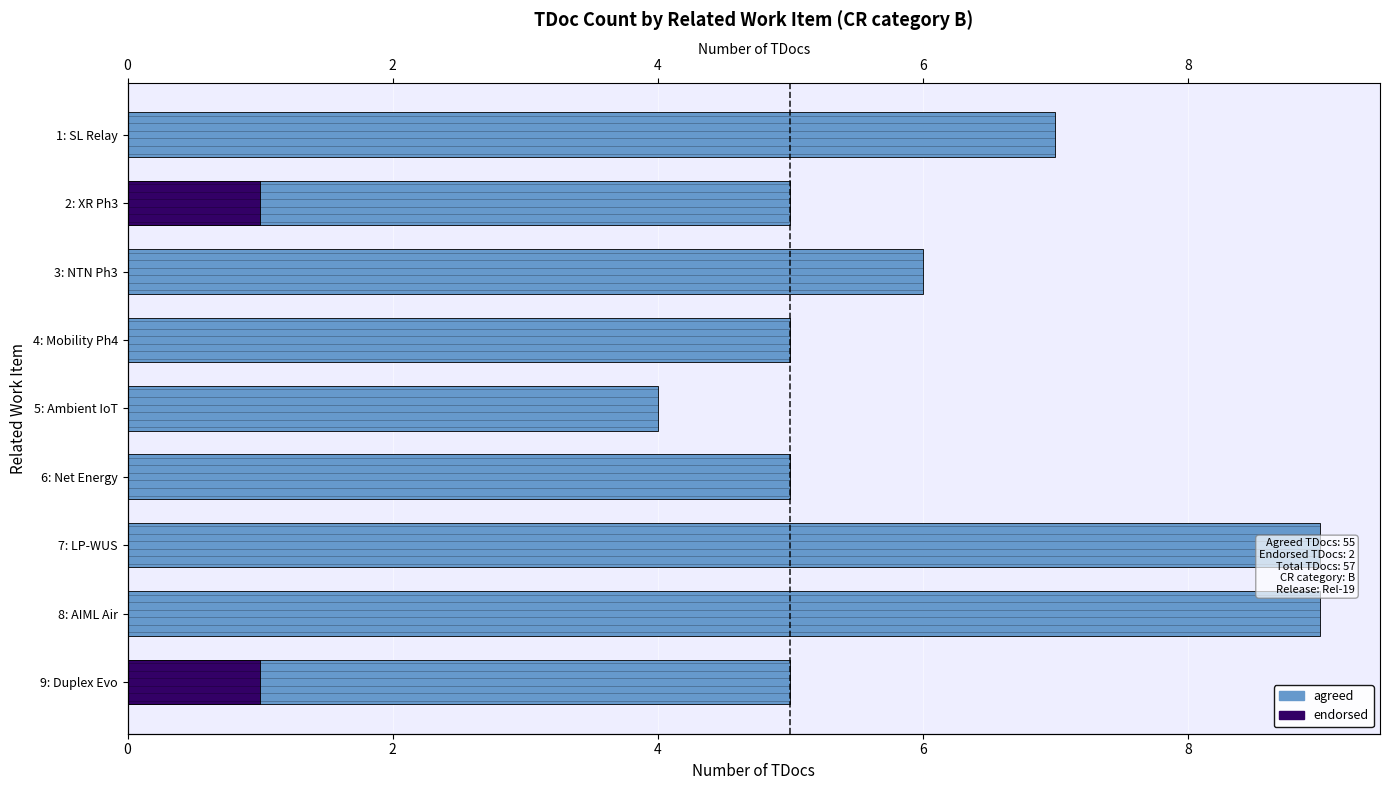

What is the average value of the agreed series?

6